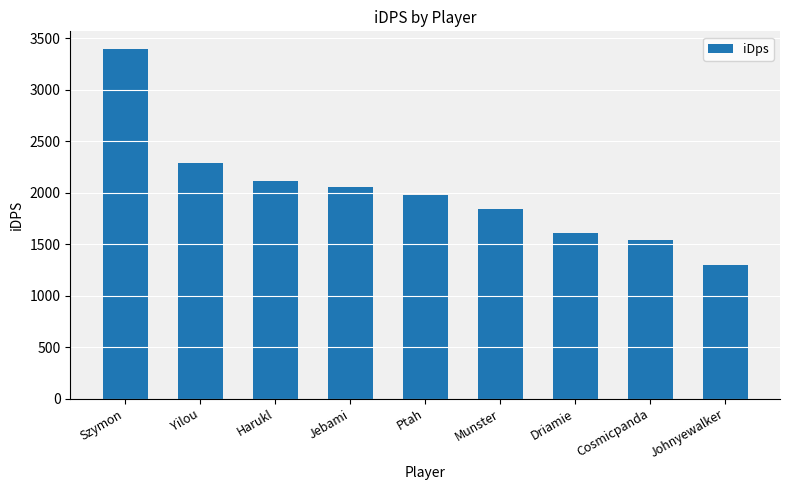

What position from the right is Jebami?

6